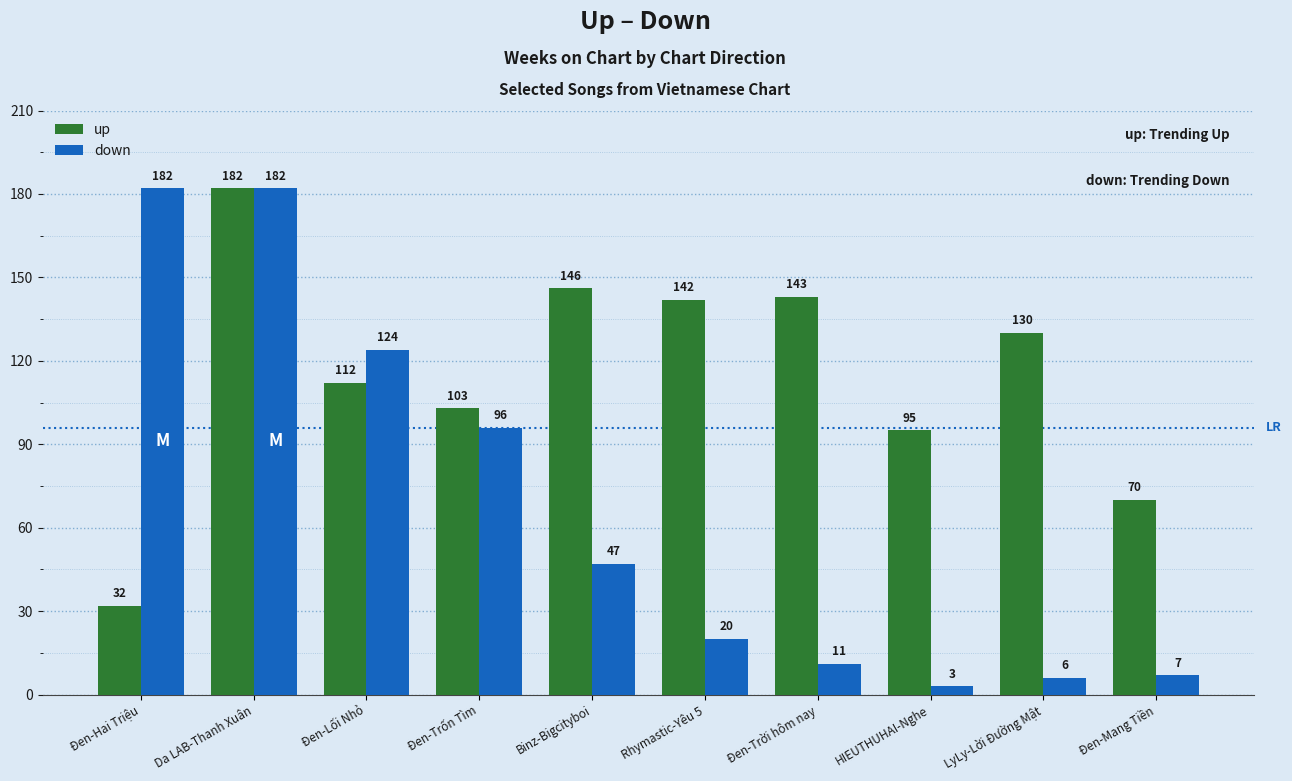

Is the value of down at Da LAB-Thanh Xuân greater than the value of up at Đen-Trốn Tìm?

Yes